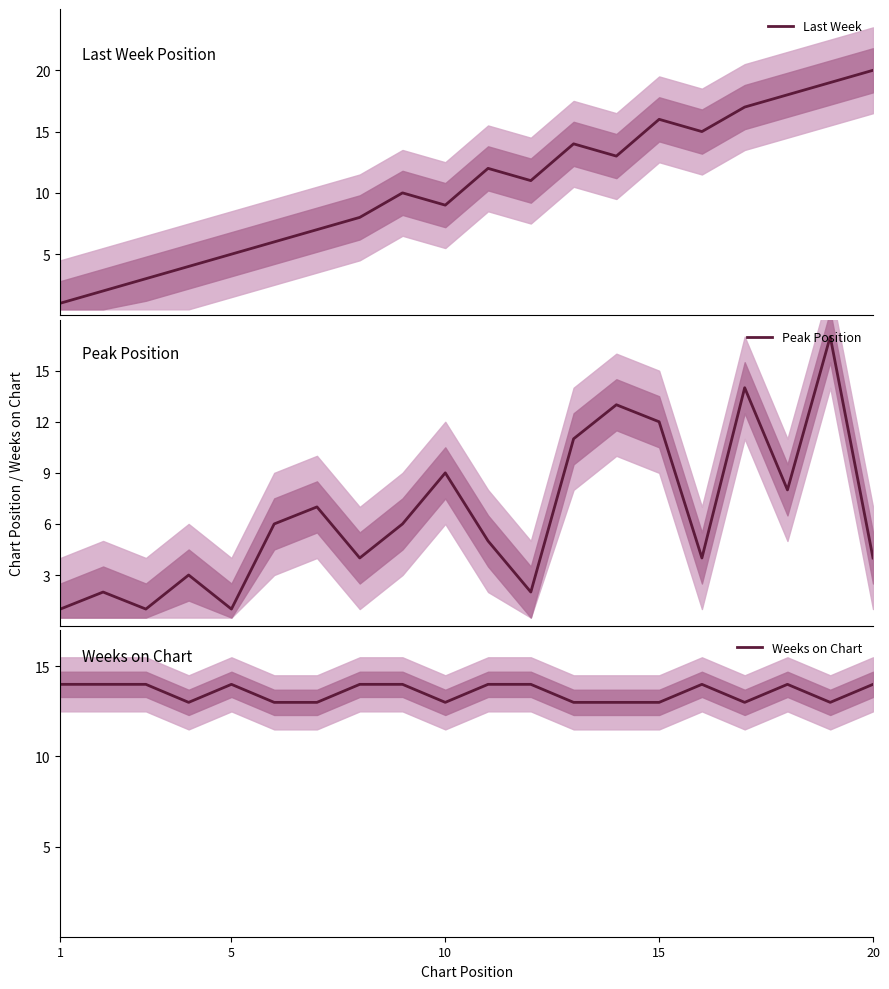

Which label corresponds to the smallest value in the chart?

1